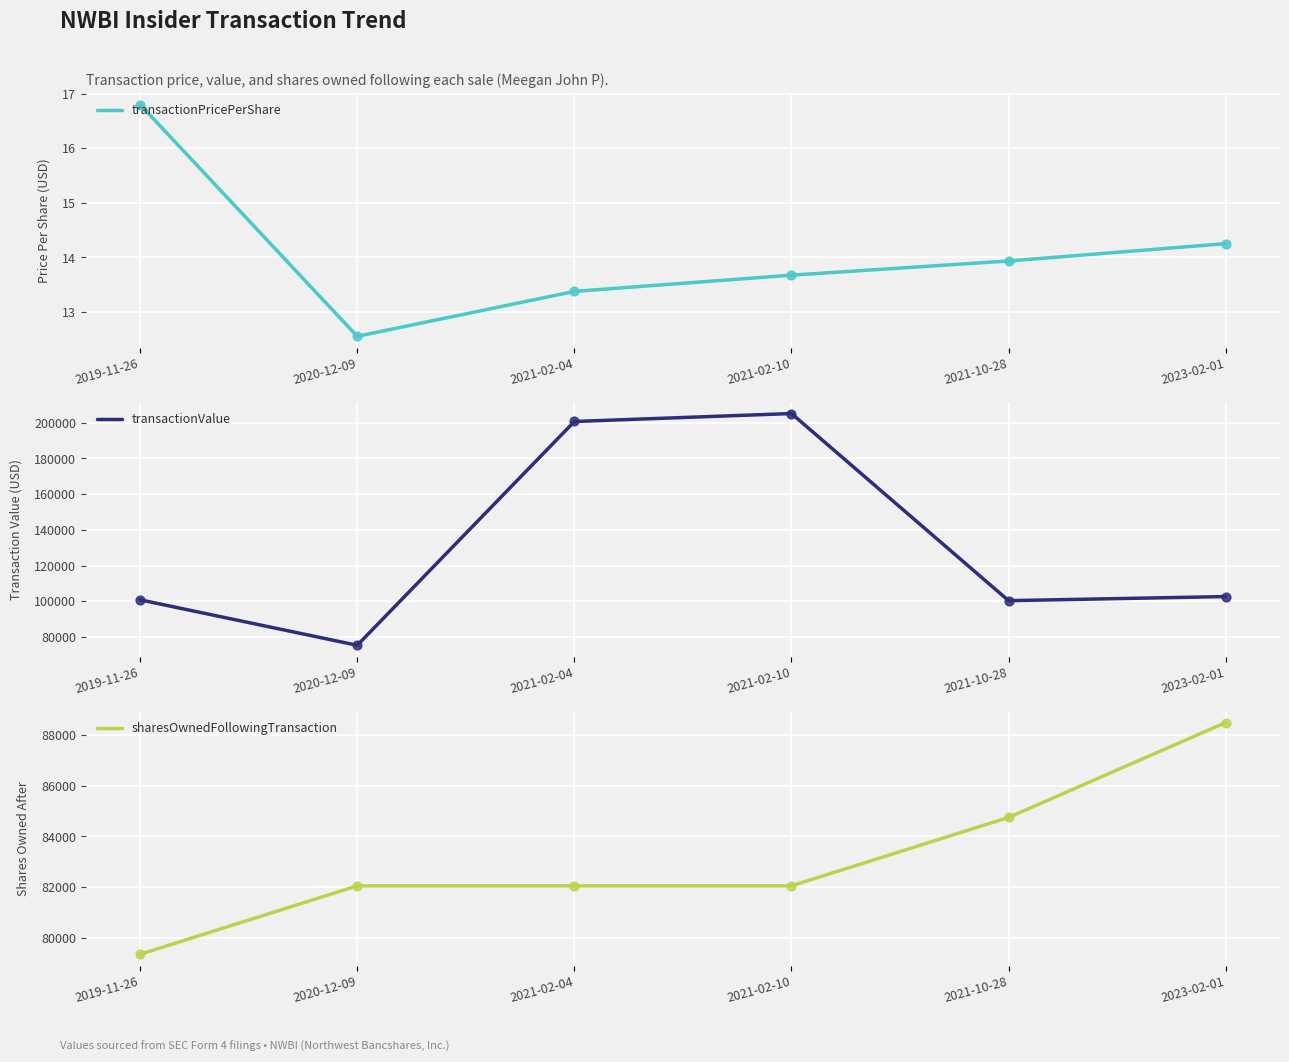

At how many categories does at least one series exceed 18452?

6